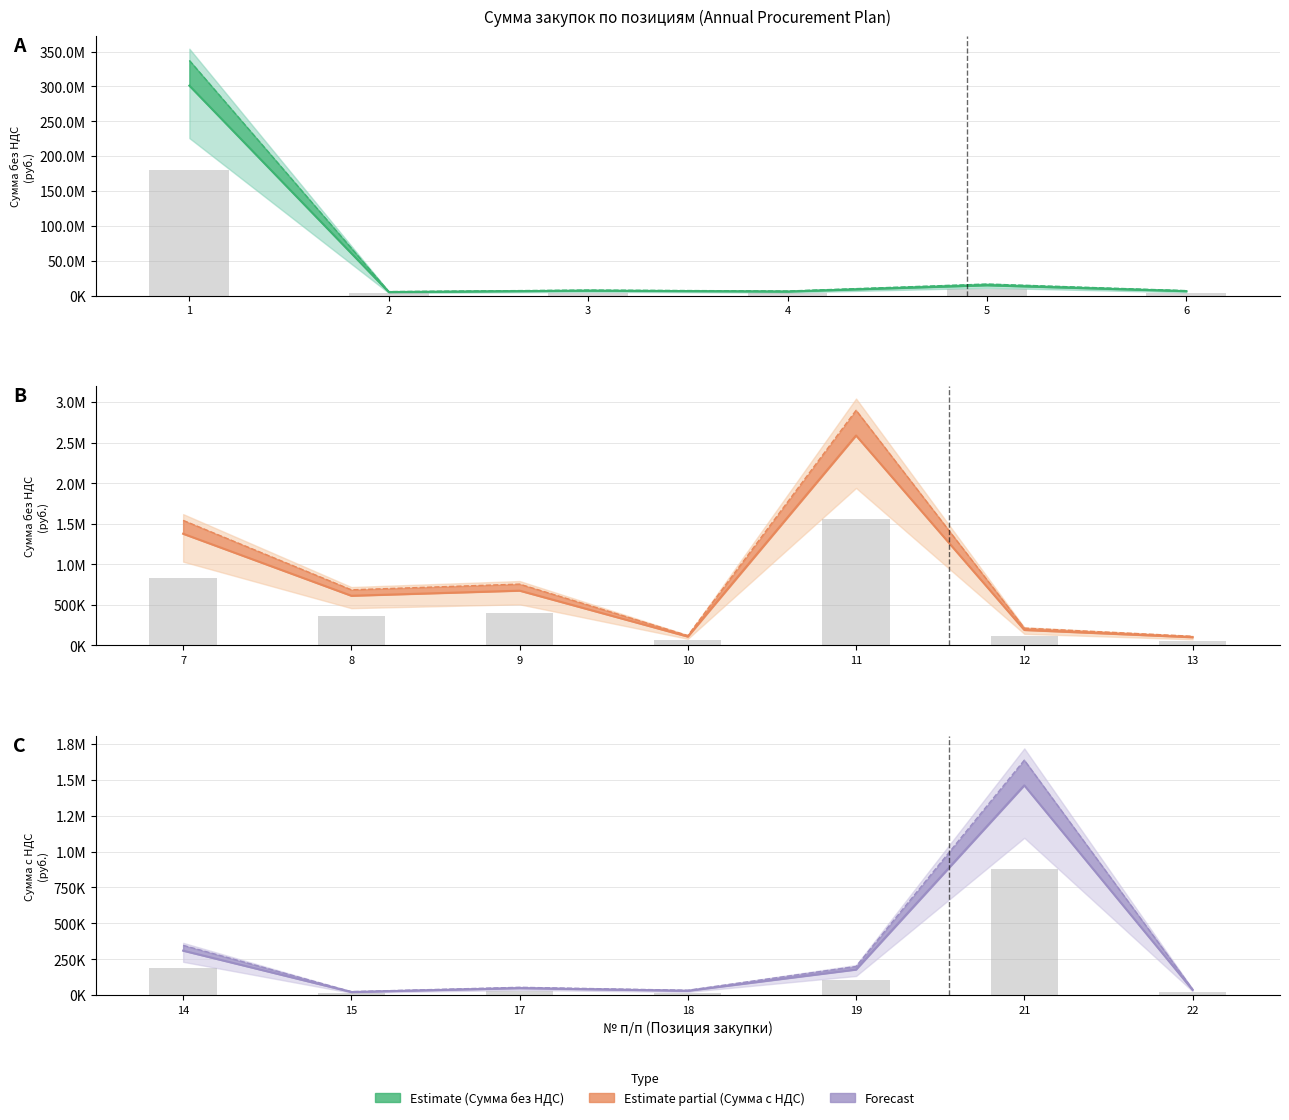

What is the value of the Кол-во bar at the 7th from the left?

876480.0